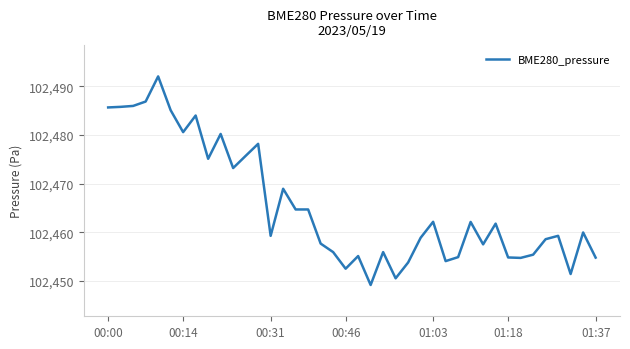

What is the difference between the maximum and minimum values?

42.8